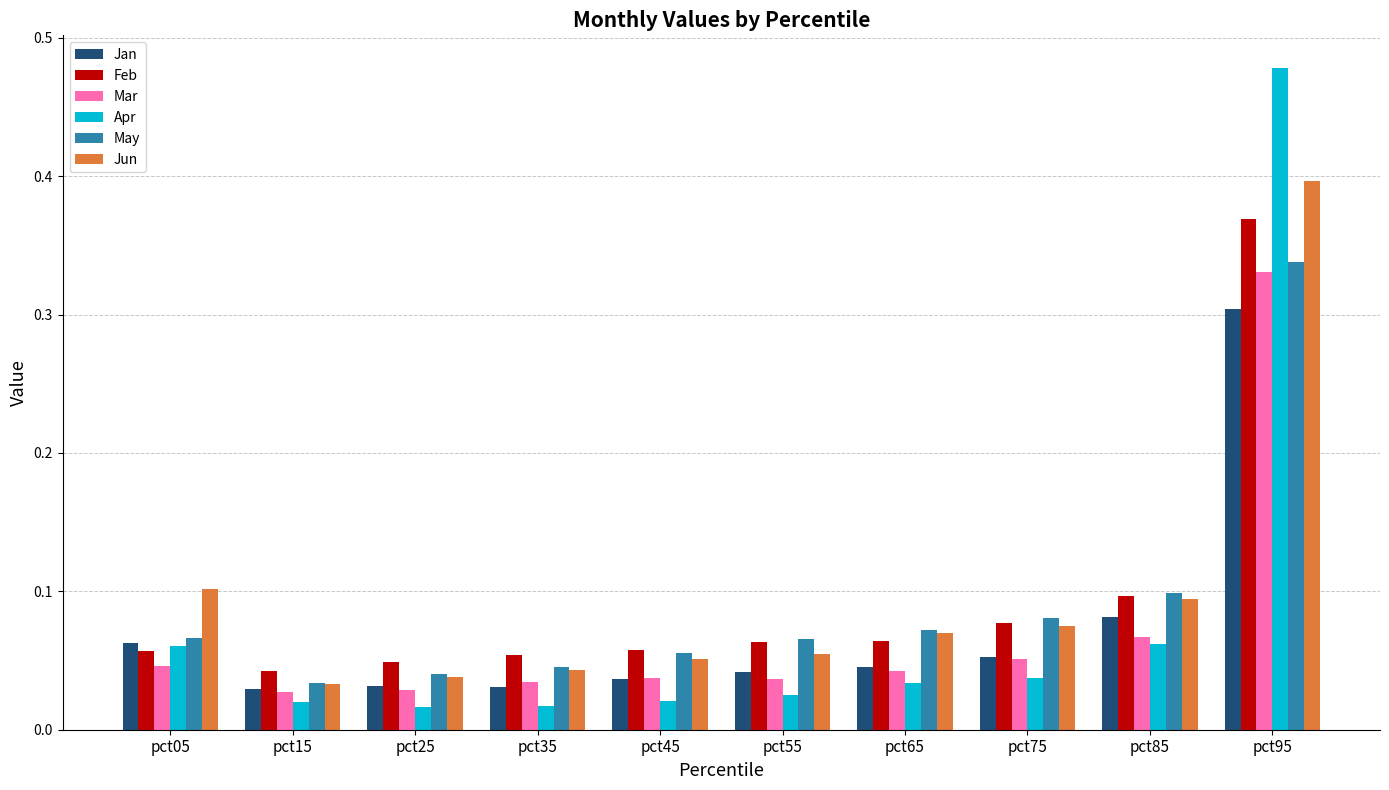

True or false: Apr has a value of 0.1 at pct05.

True